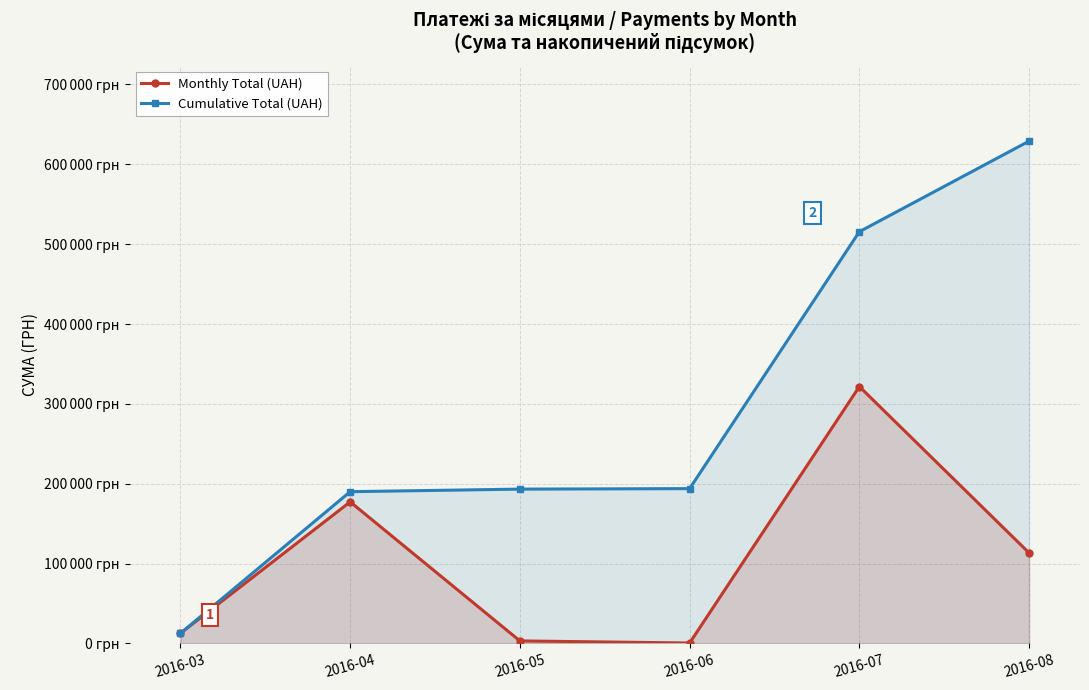

True or false: Monthly Total (UAH) and Cumulative Total (UAH) cross at least once.

False